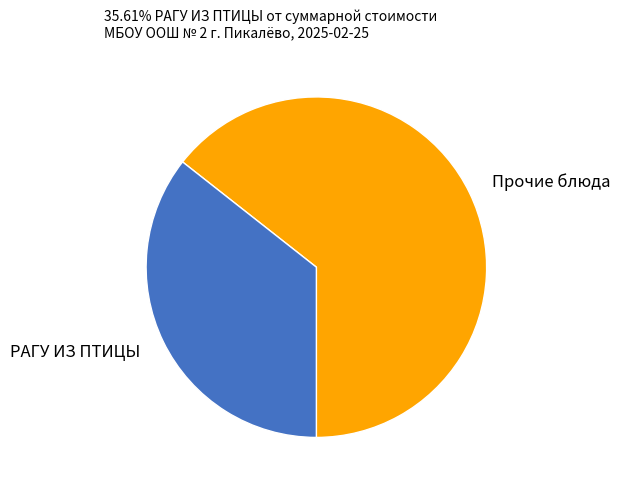

True or false: Прочие блюда accounts for 51% of the total.

False